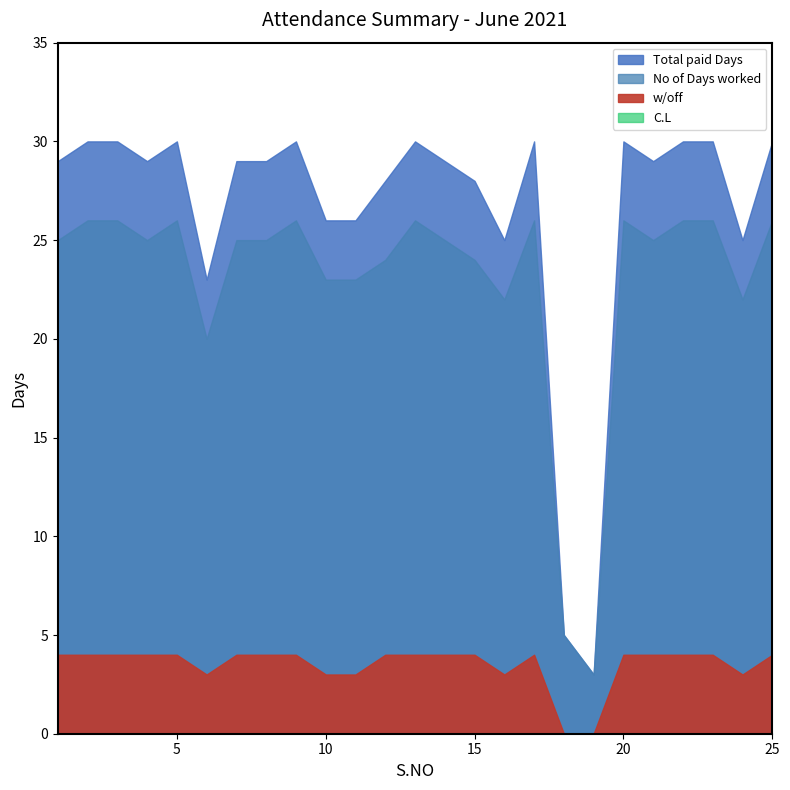

At which label is w/off closest to 2?

6